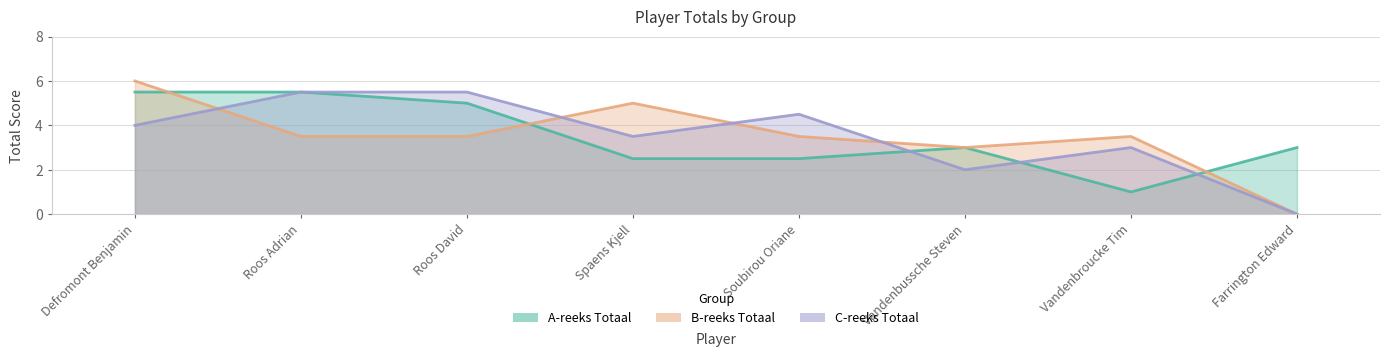

What is the label of the 8th point from the left?

Farrington Edward